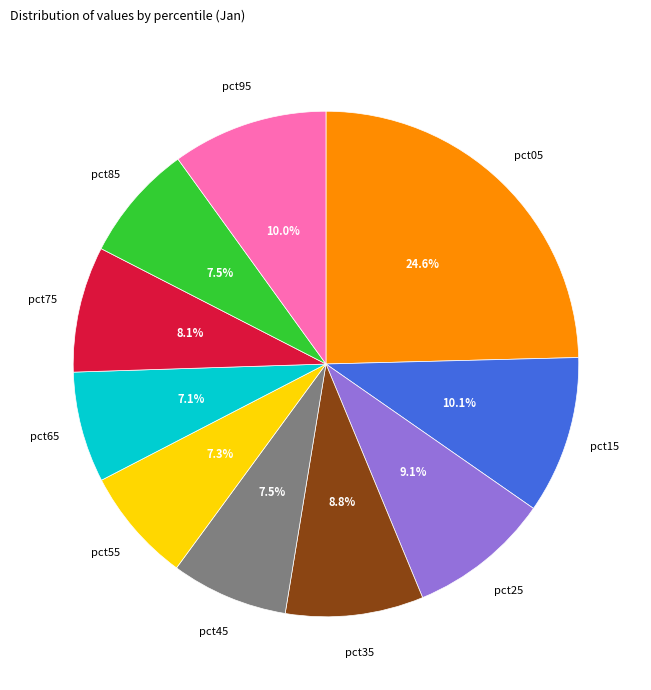

What percentage is the pct65 slice, to the nearest percent?

7%